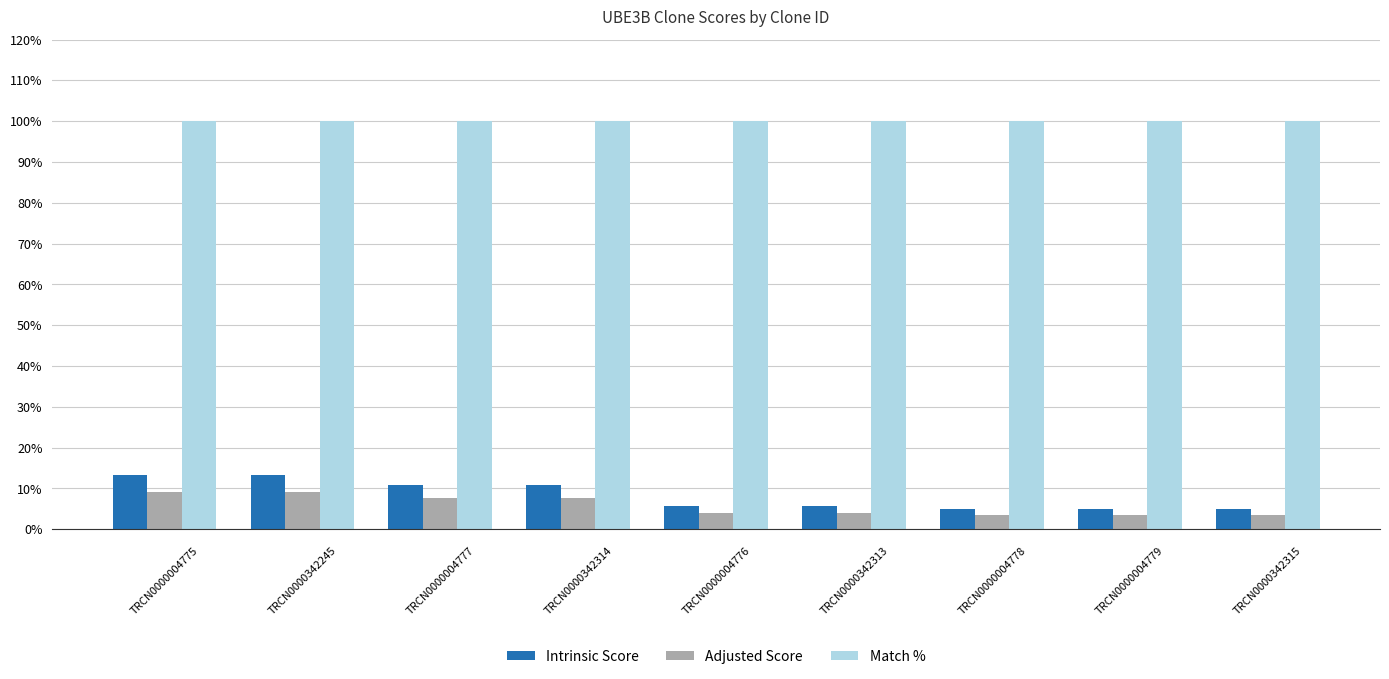

Which series changed the most between TRCN0000004775 and TRCN0000004777?

Intrinsic Score